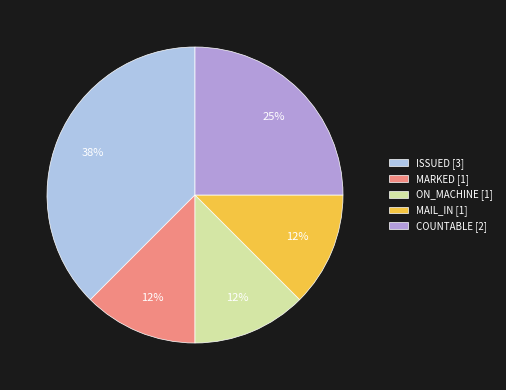

Count the number of slices in the pie.

5